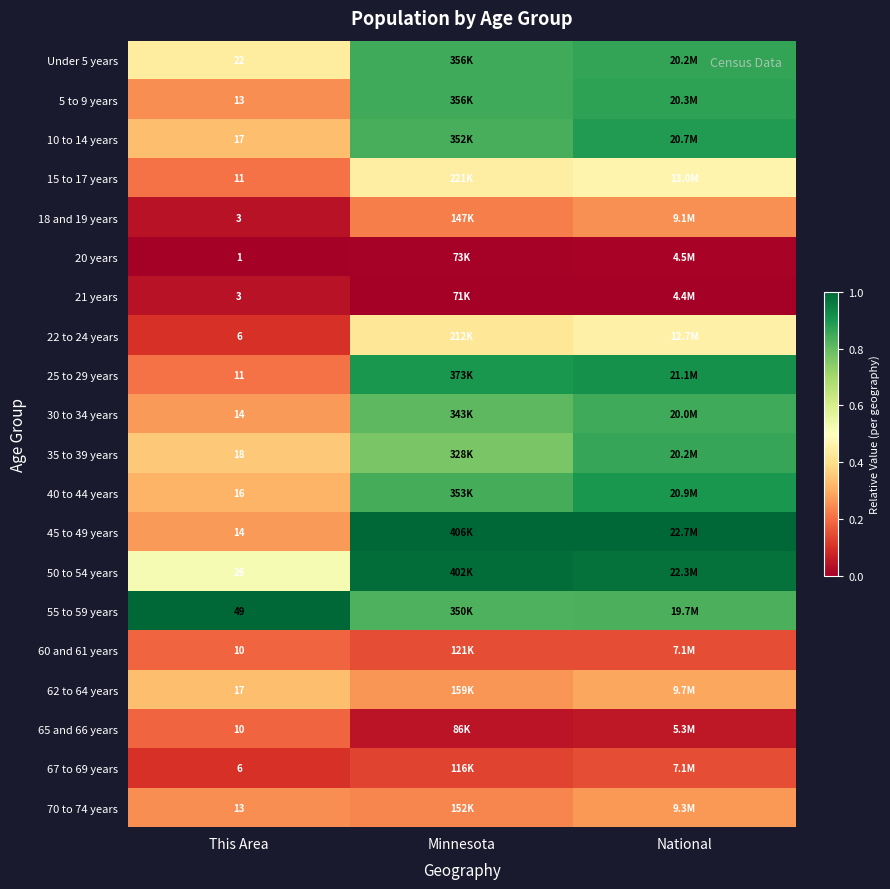

True or false: 70 to 74 years has a value of 0.4 at Minnesota.

False